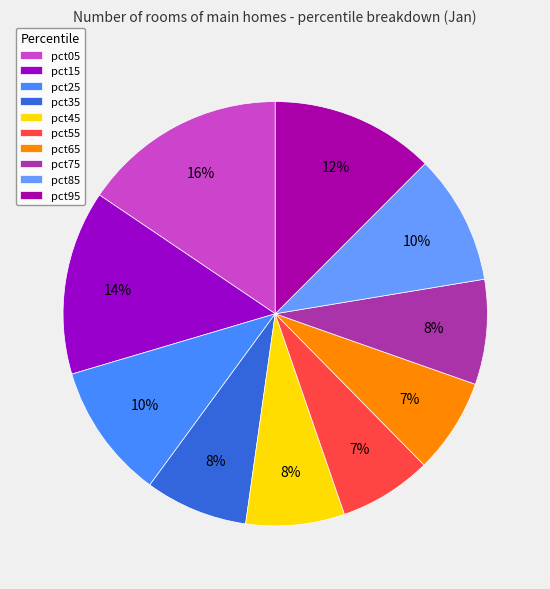

Count the number of slices in the pie.

10